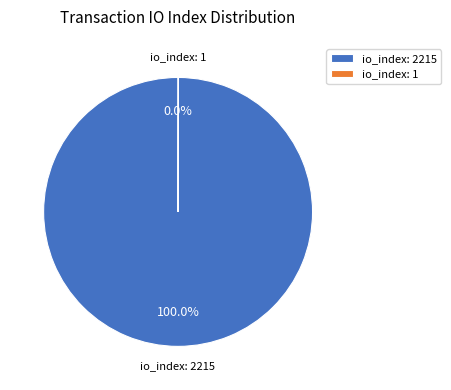

Is there any slice that represents more than half of the pie?

Yes